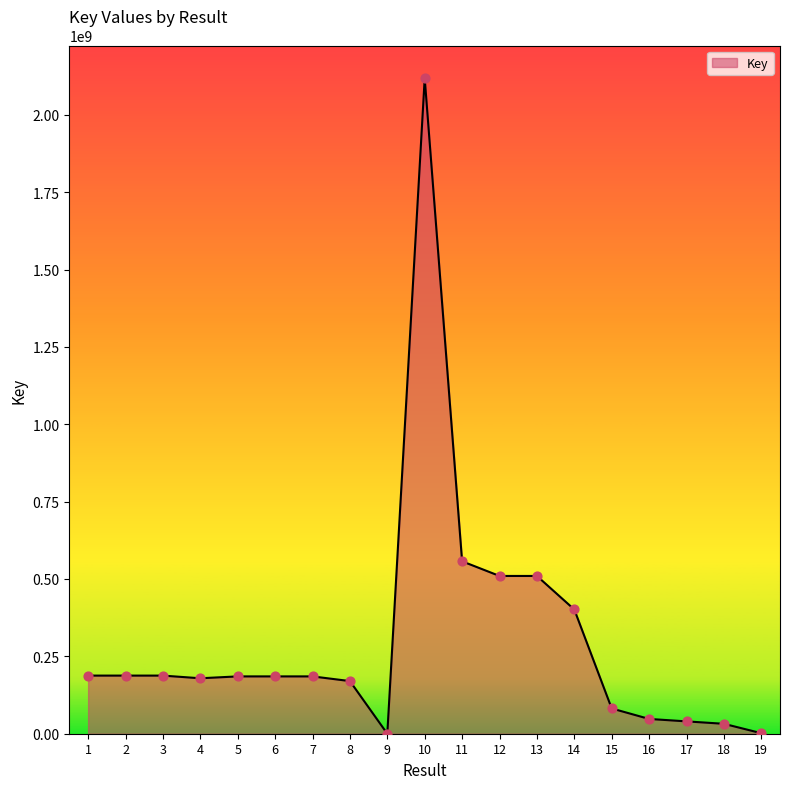

What is the change in value from 1 to 11?

+369347788